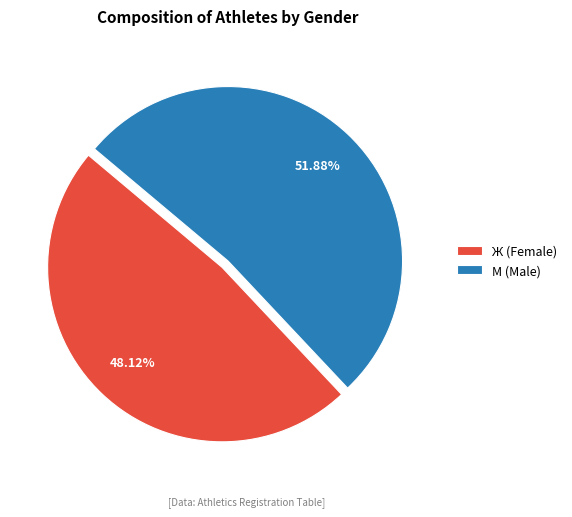

What is the ratio of the value at Ж to the value at М?

0.9